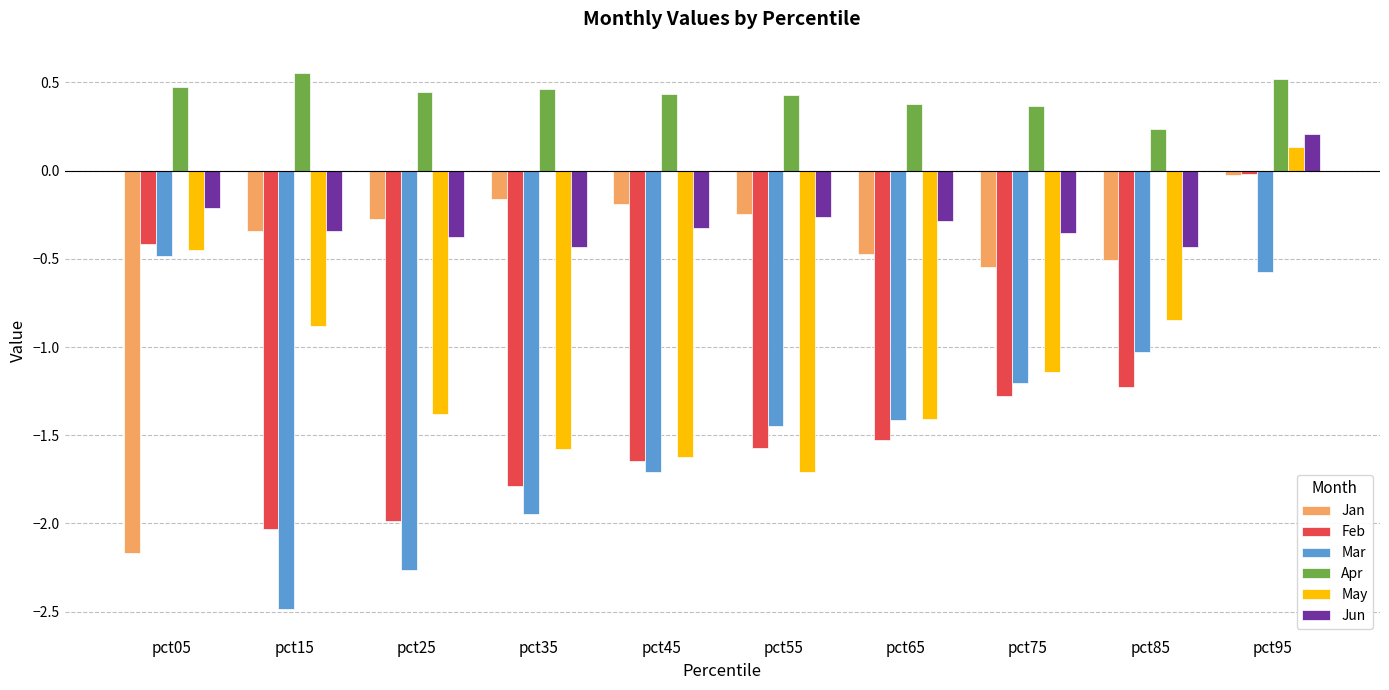

Which category has the highest value across all series?

pct15